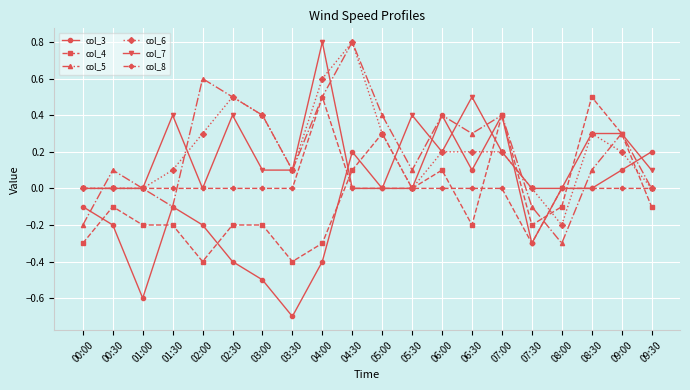

What is the minimum value for col_5?

-0.3